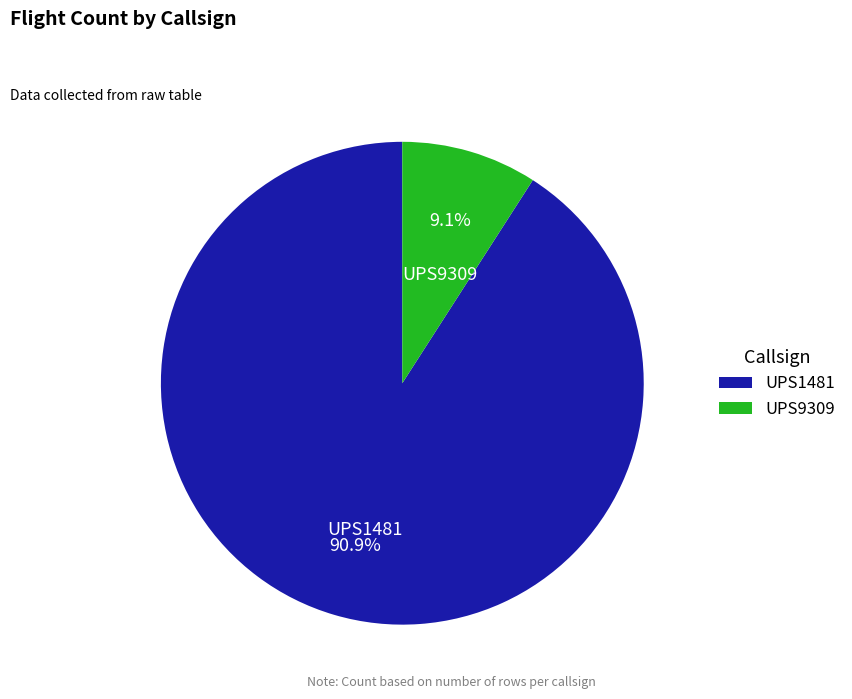

To the nearest percent, what is the difference between the UPS1481 and UPS9309 slice percentages?

82%